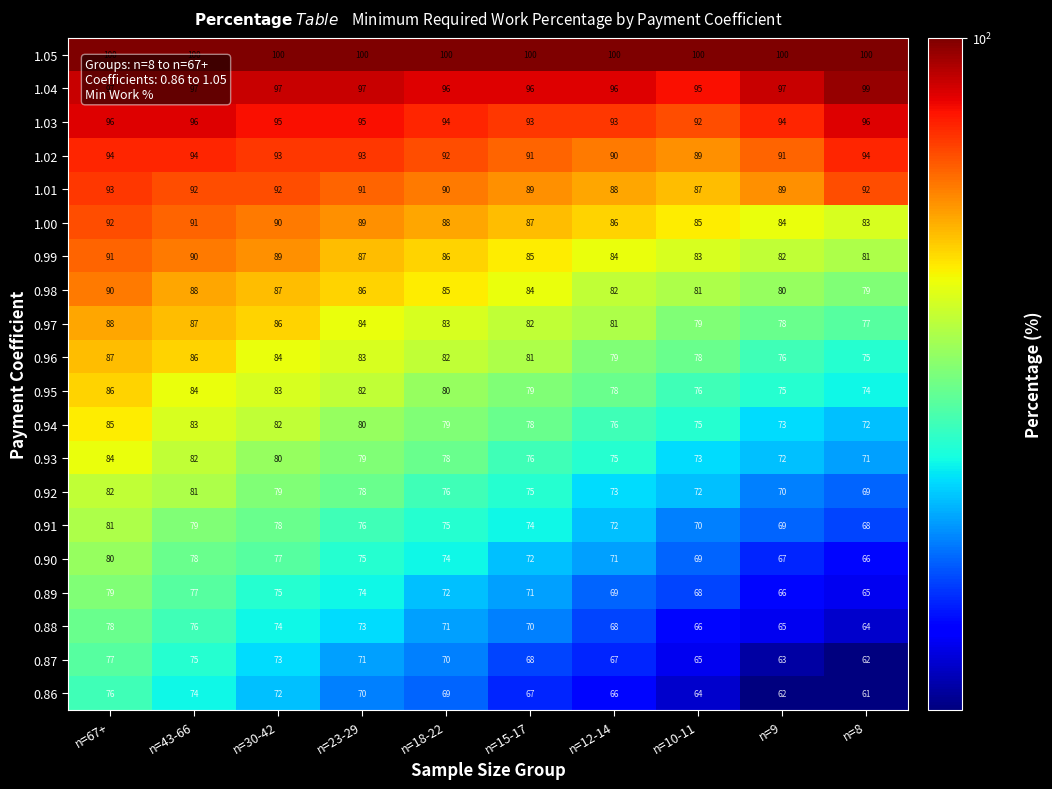

What is the spread (max minus min) of values at n=15-17?

33